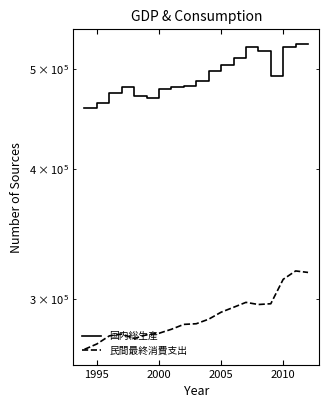

Rank the series by their maximum value, from lowest to highest.

民間最終消費支出, 国内総生産